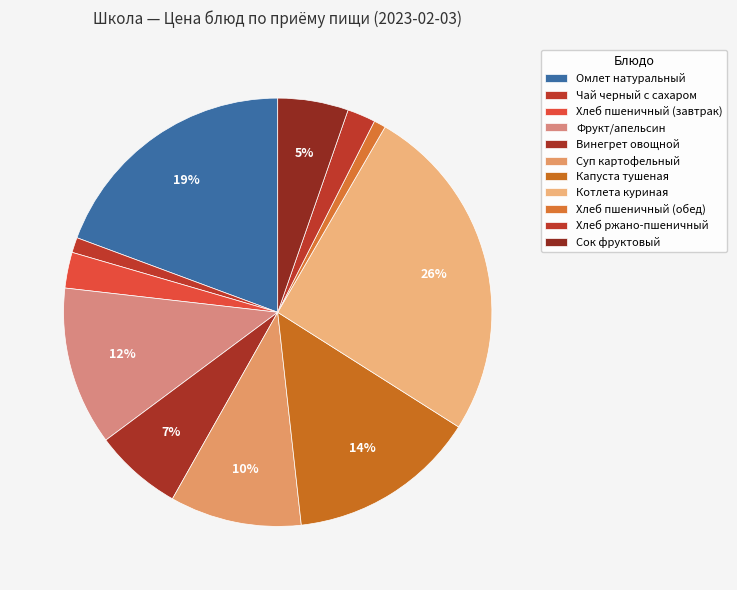

How many slices are in this pie chart?

11